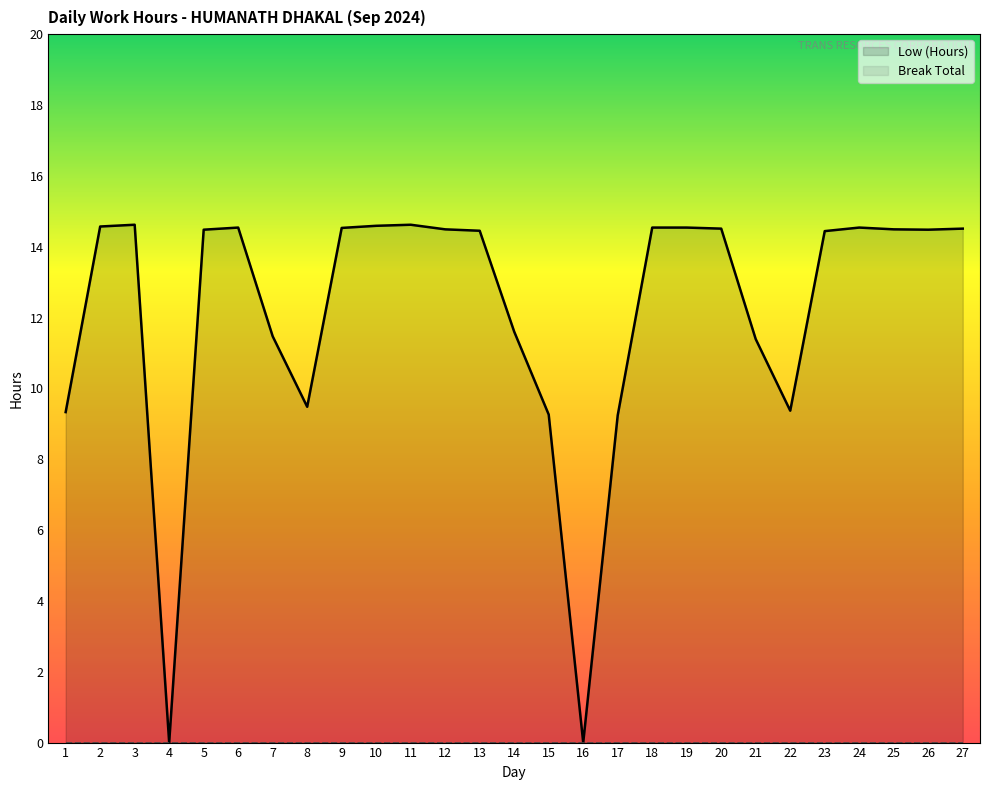

Where is the first local minimum?

4